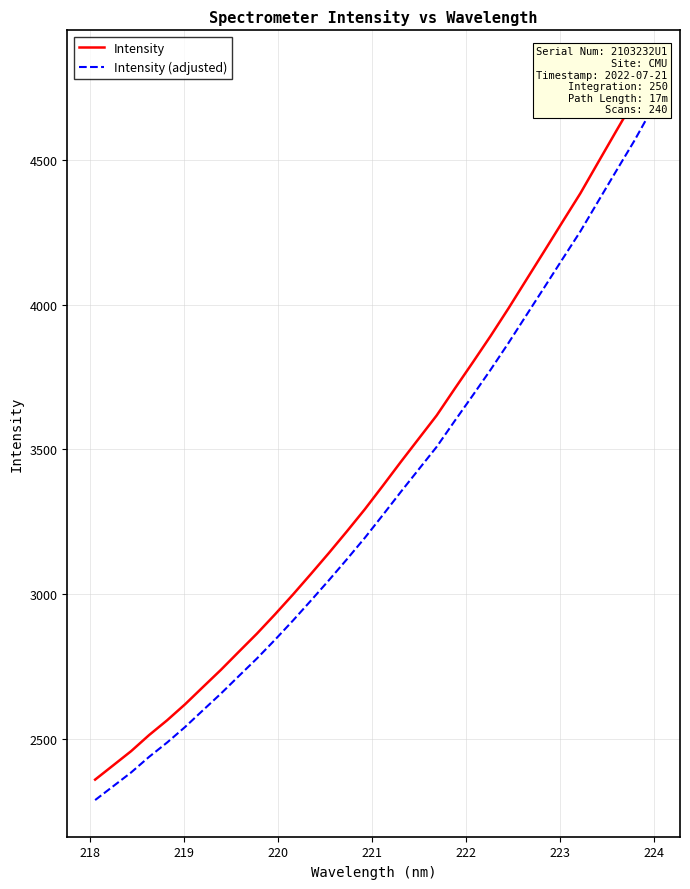

Does the chart display data point markers on the line(s)?

No